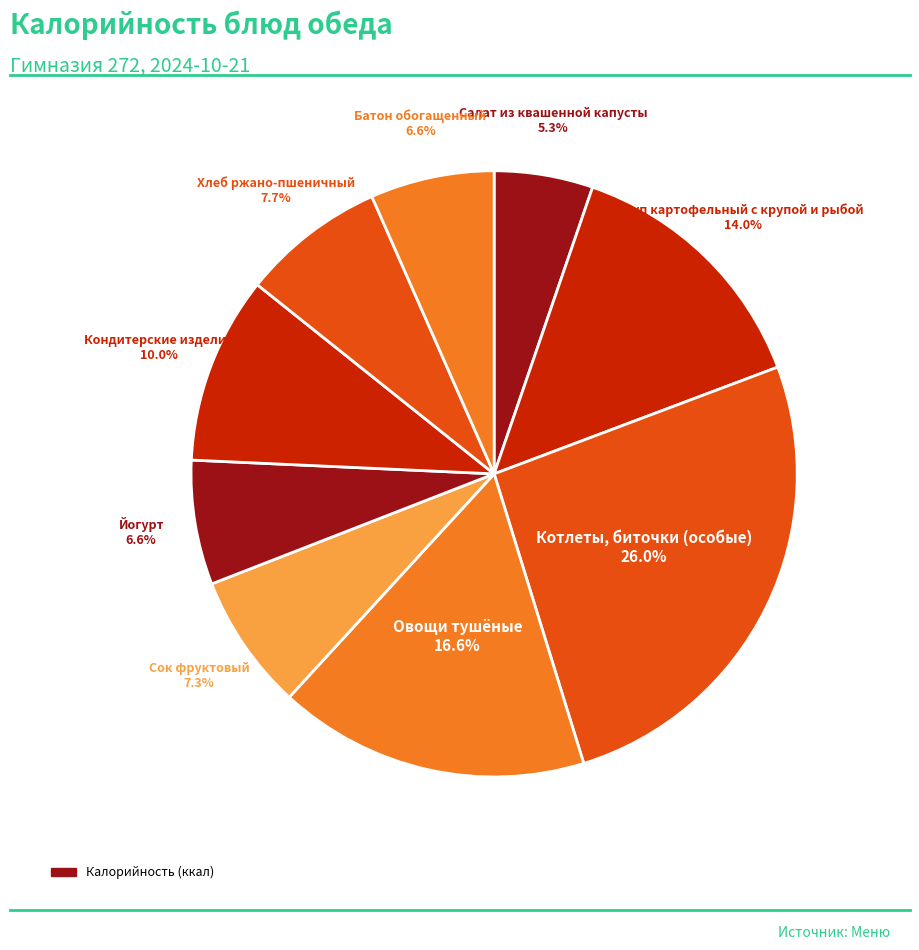

How many segments does this pie chart have?

9